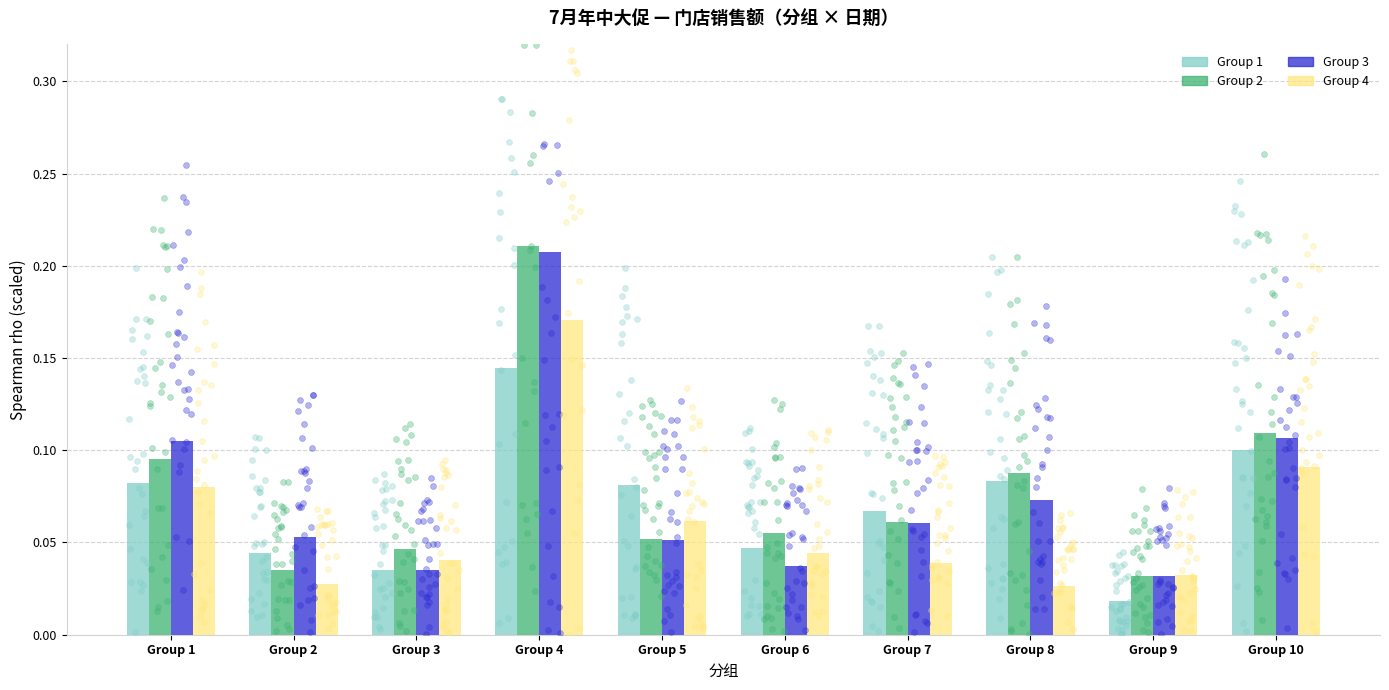

Which series contains the lowest Y value?

Group 1